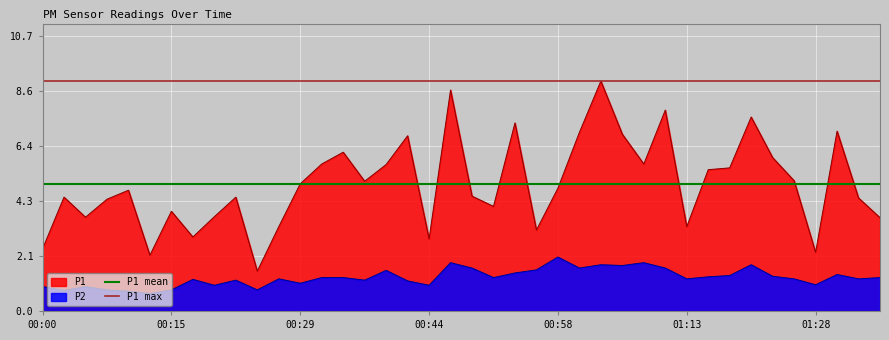

The value of P1 at 00:58 is 2.6. True or false?

False